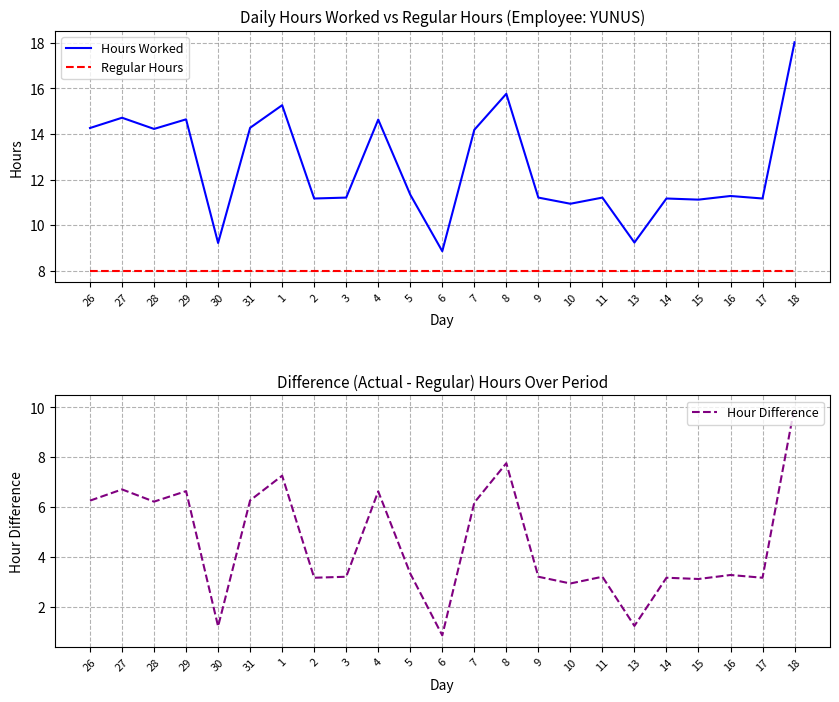

What is the difference between the Hours Worked values at 1 and 9?

4.0